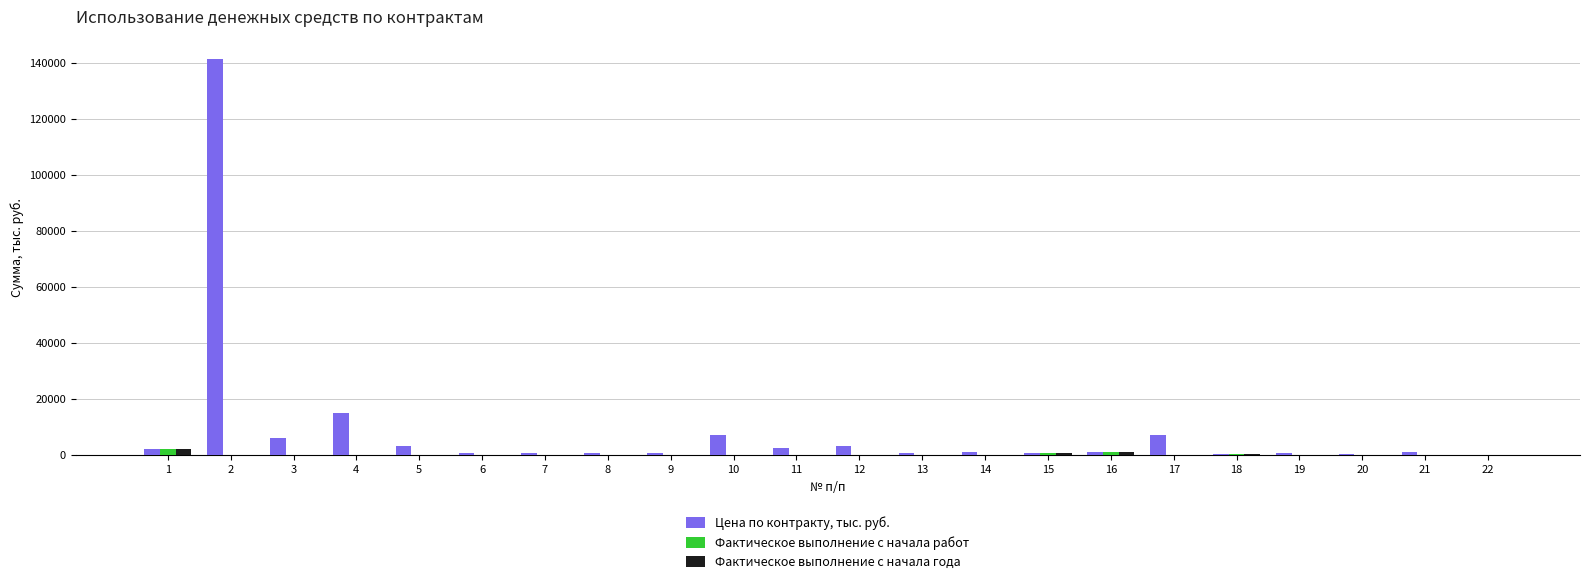

Which series has the largest total across all categories?

Цена по контракту, тыс. руб.